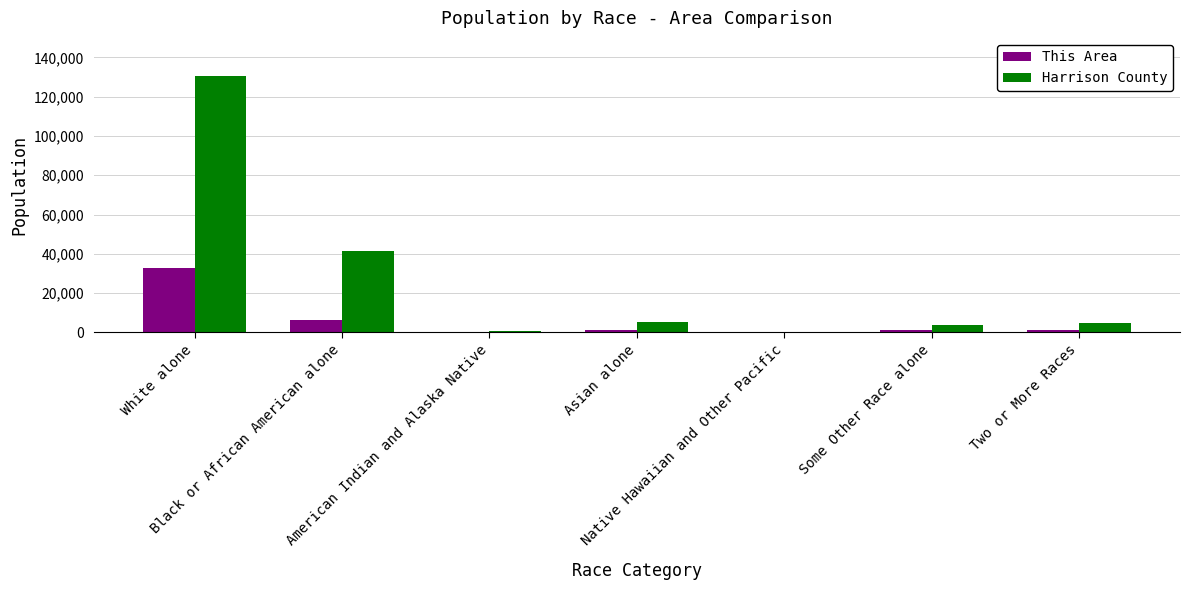

What is the highest value of the This Area series?

32860